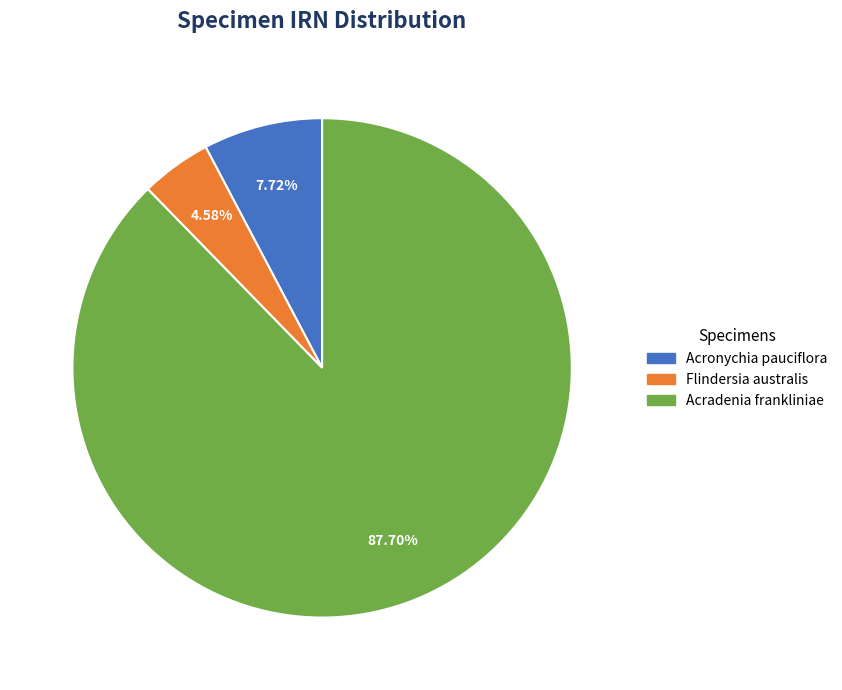

Is there a majority slice in this chart?

Yes